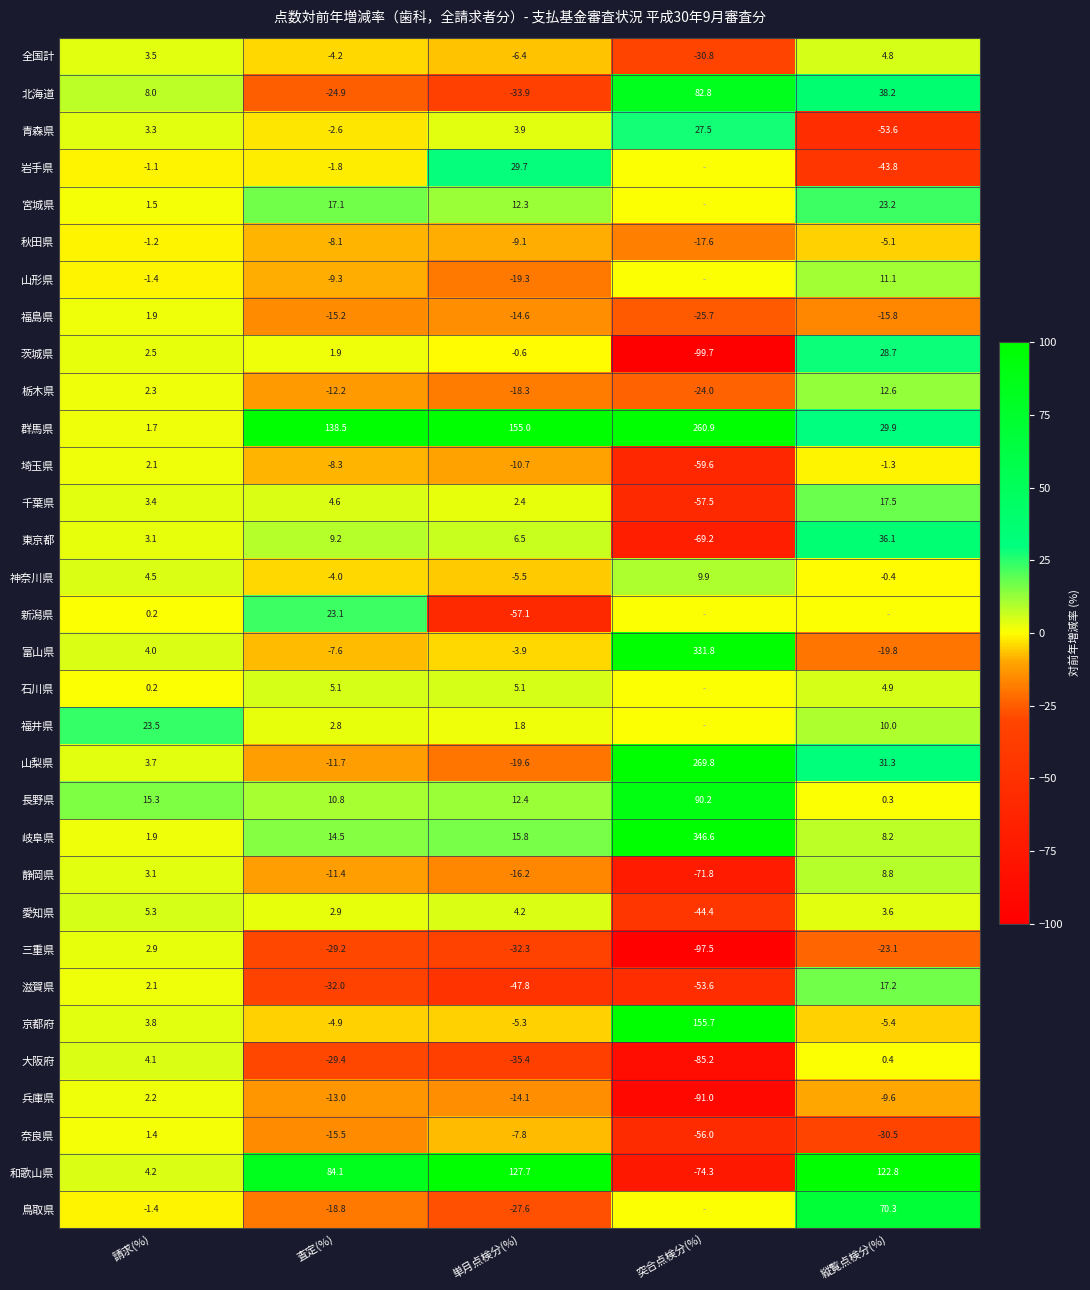

What is the maximum value for 京都府?

155.7